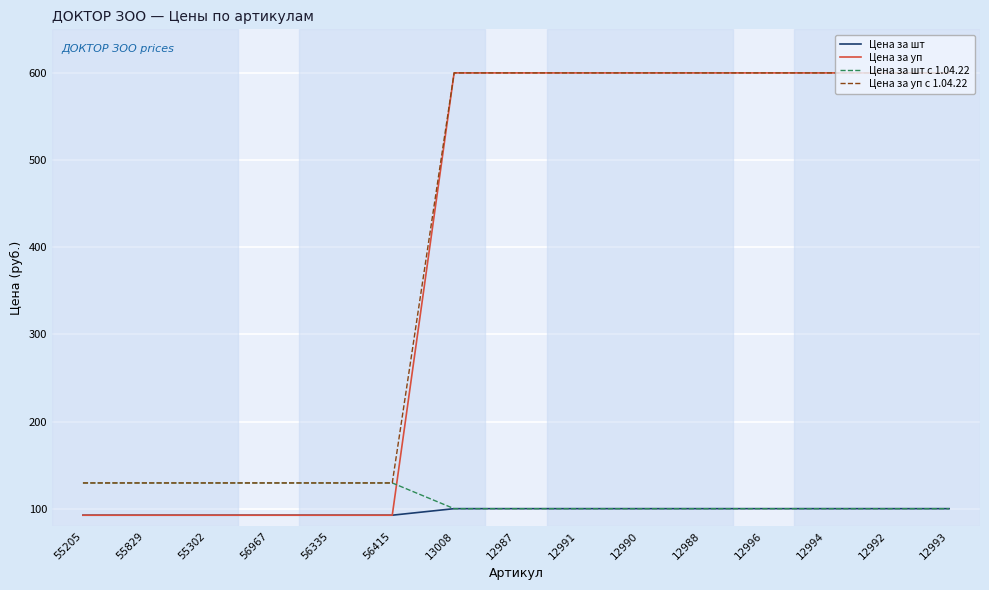

Reading left to right, list all the values displayed in this chart.

Цена за шт: 92.5	92.5	92.5	92.5	92.5	92.5	100.0	100.0	100.0	100.0	100.0	100.0	100.0	100.0	100.0
Цена за уп: 92.5	92.5	92.5	92.5	92.5	92.5	600.0	600.0	600.0	600.0	600.0	600.0	600.0	600.0	600.0
Цена за шт с 1.04.22: 129.5	129.5	129.5	129.5	129.5	129.5	100.0	100.0	100.0	100.0	100.0	100.0	100.0	100.0	100.0
Цена за уп с 1.04.22: 129.5	129.5	129.5	129.5	129.5	129.5	600.0	600.0	600.0	600.0	600.0	600.0	600.0	600.0	600.0